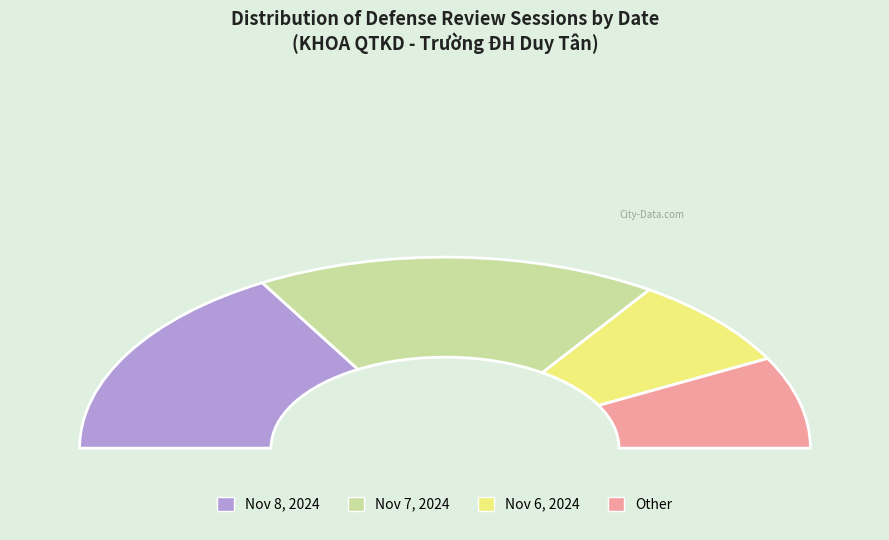

What percentage is the NGÀY 7/11/2024 slice, to the nearest percent?

36%